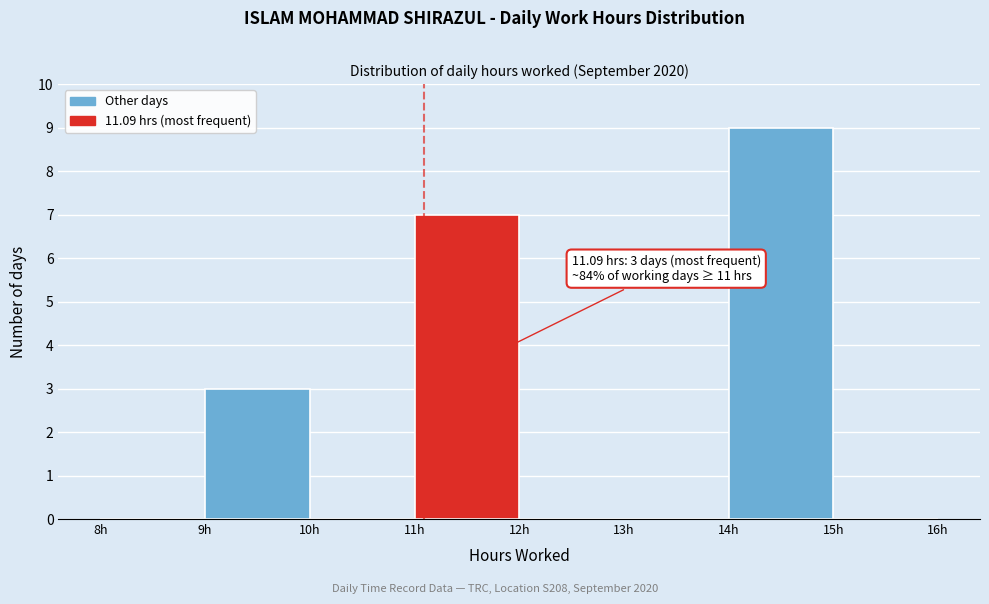

Over which range of the x-axis is the bar tallest?

14 to 15